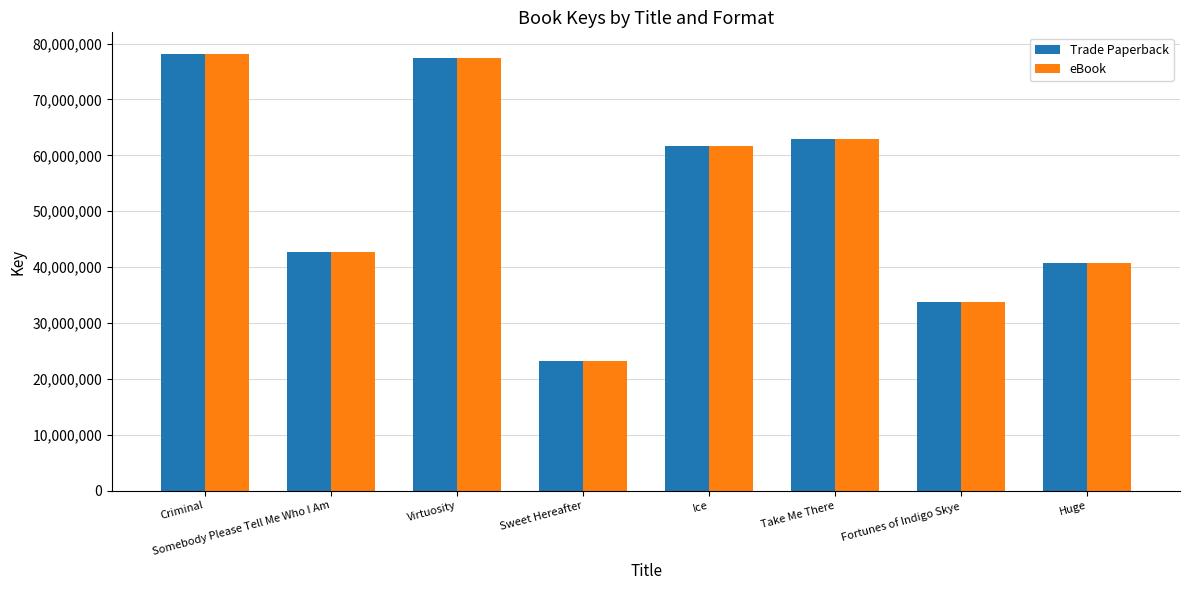

Where is Trade Paperback nearest to the value 50653643?

Somebody Please Tell Me Who I Am